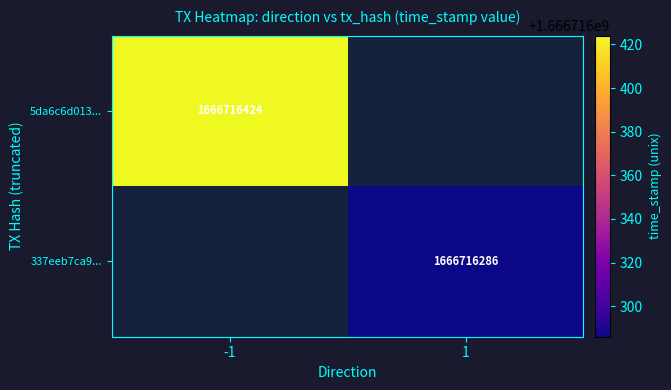

Reading right to left, extract all data points from this chart.

5da6c6d013311a8b574c74b041ecc6d95ffaa15: 1666716424	-1
337eeb7ca9ac4bf860d584f7b682c863b6afd8e: 1666716286	1